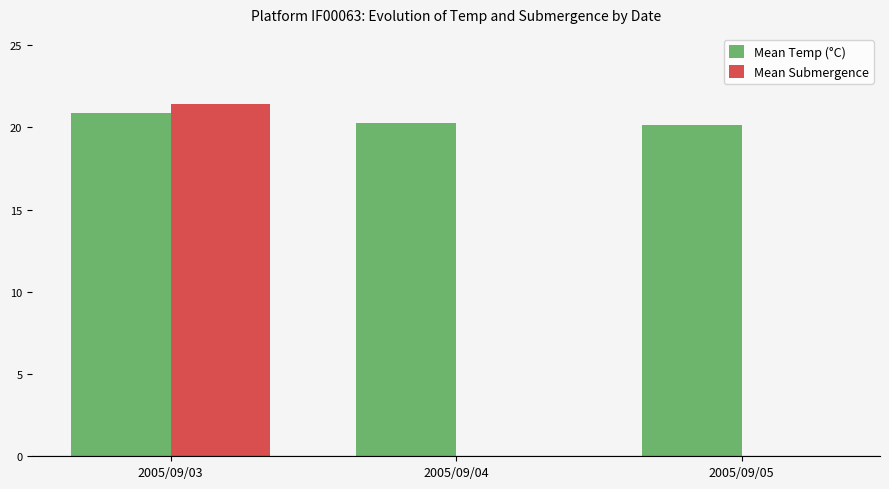

Reading left to right, list all the values displayed in this chart.

Mean Temp (°C): 2005/09/03=20.9	2005/09/04=20.3	2005/09/05=20.1
Mean Submergence: 2005/09/03=21.4	2005/09/04=0.0	2005/09/05=0.0